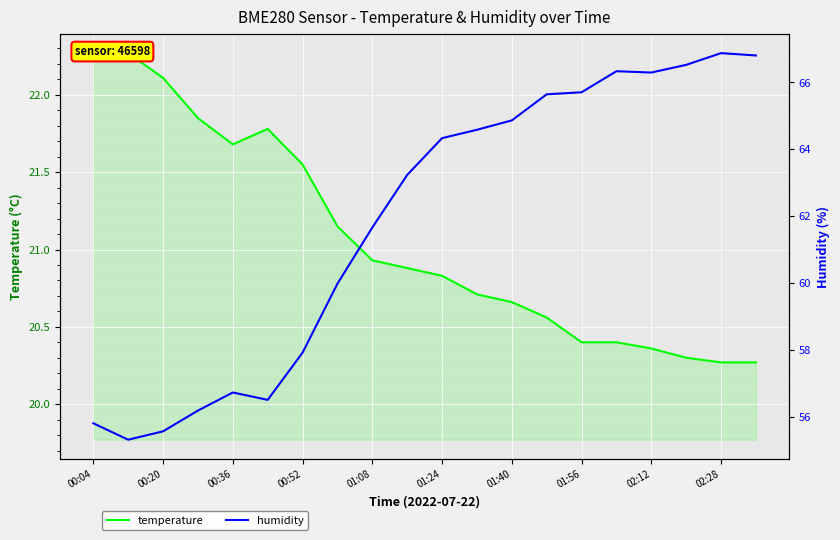

Rank the series at 00:20 from highest to lowest value.

humidity, temperature